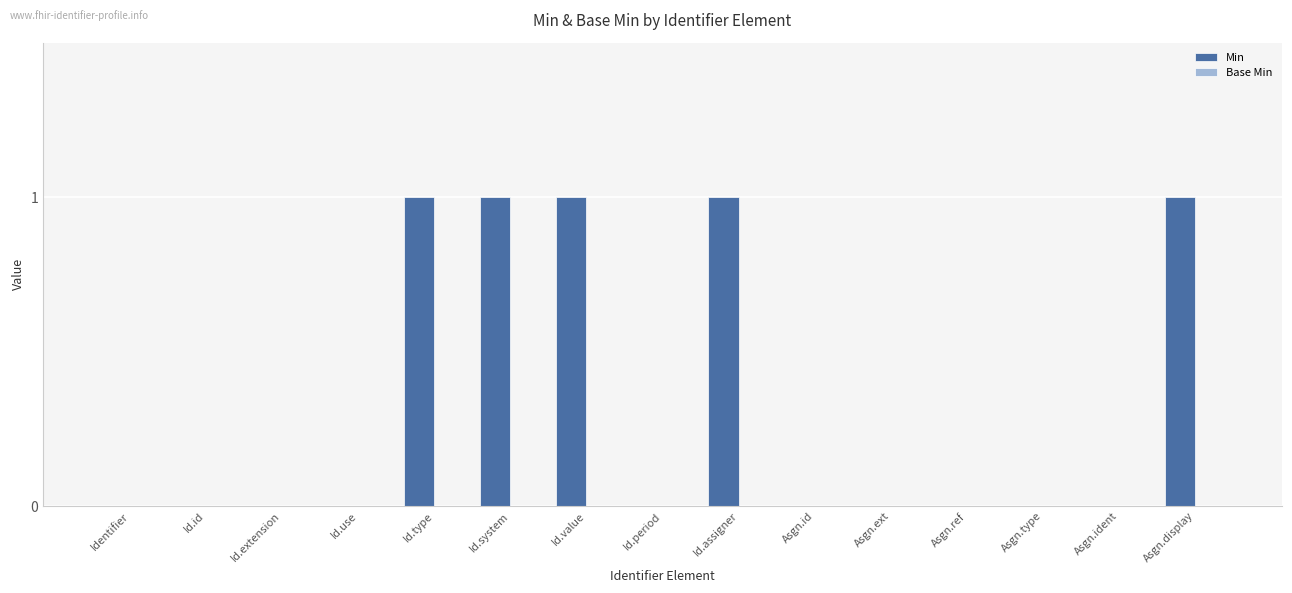

The chart shows a value of 1 at Asgn.display. True or false?

True